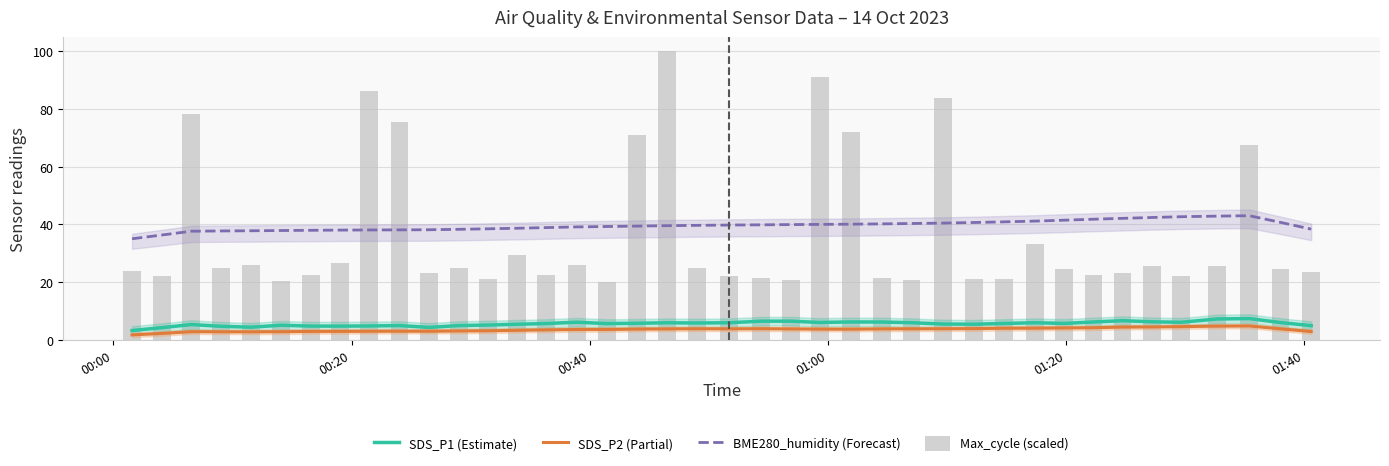

What is the average value of the BME280_humidity (Forecast) series?

39.6